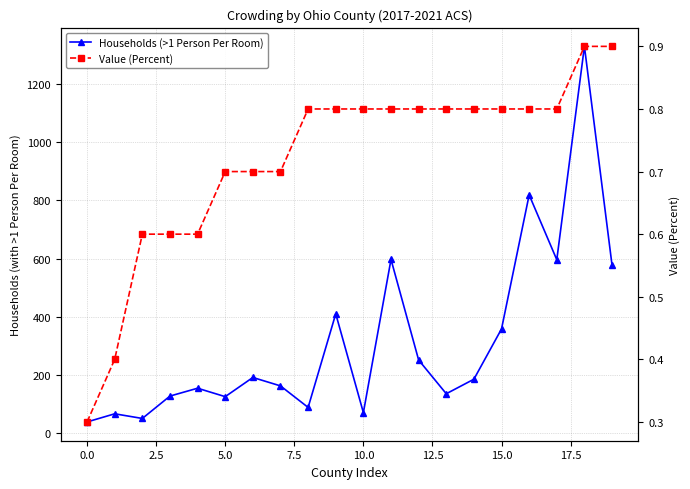

Which label corresponds to the largest value in the chart?

18